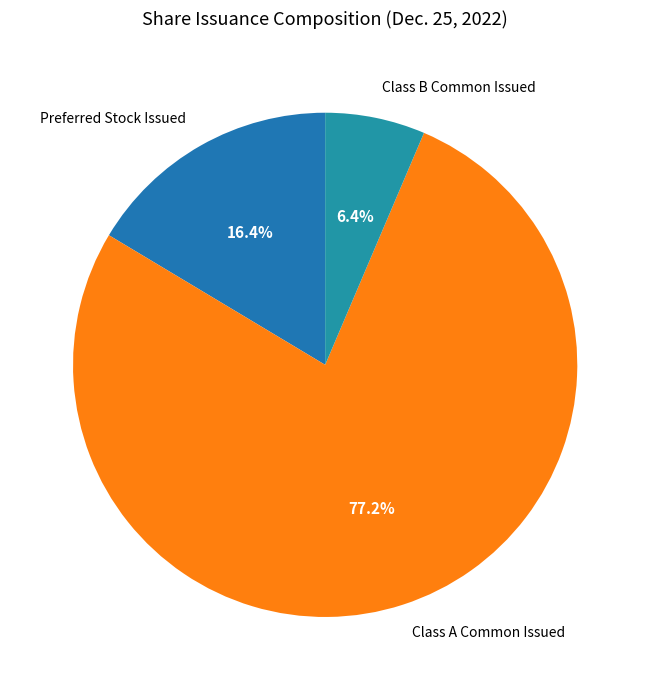

What is the largest slice in the pie chart?

Class A Common Issued